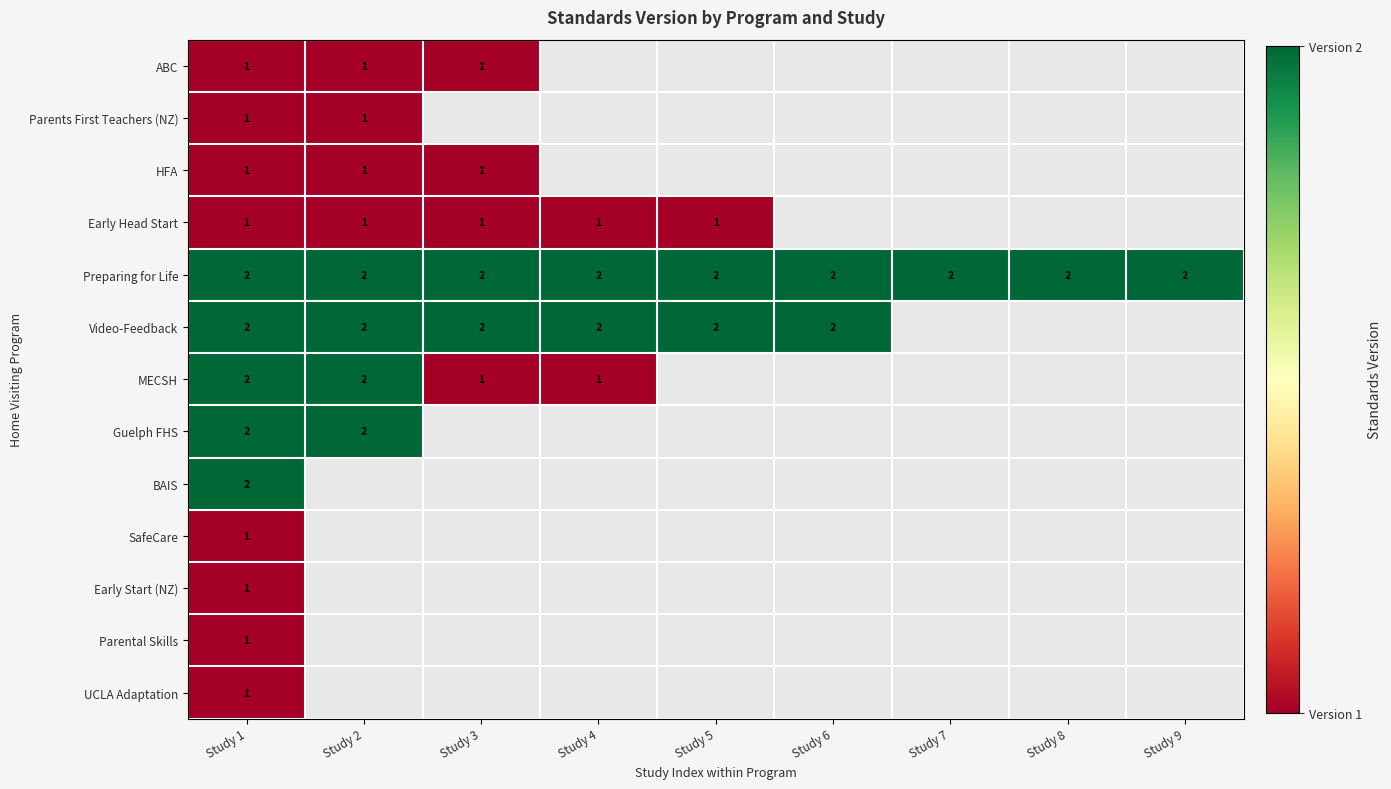

Is it true that Video-Feedback equals 2 at Study 4?

True